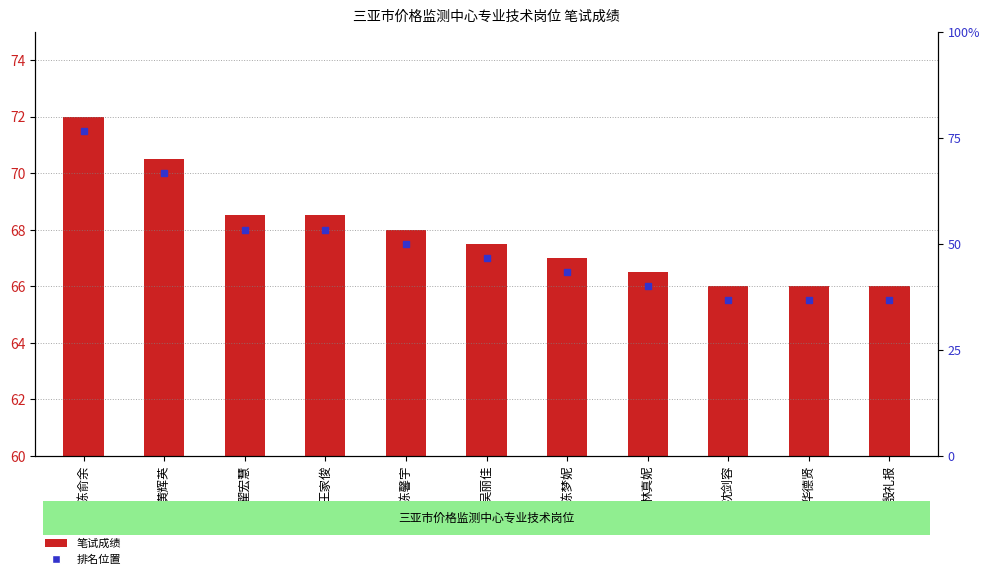

Approximately how many times larger is the value at 殷礼报 compared to 沈剑容?

1.0